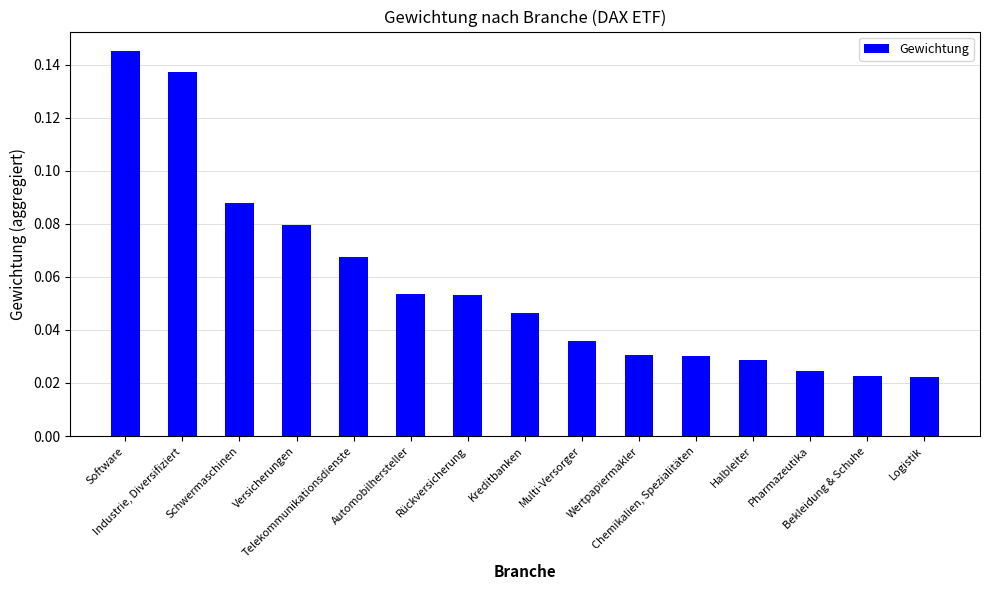

Does the chart contain any negative values?

No